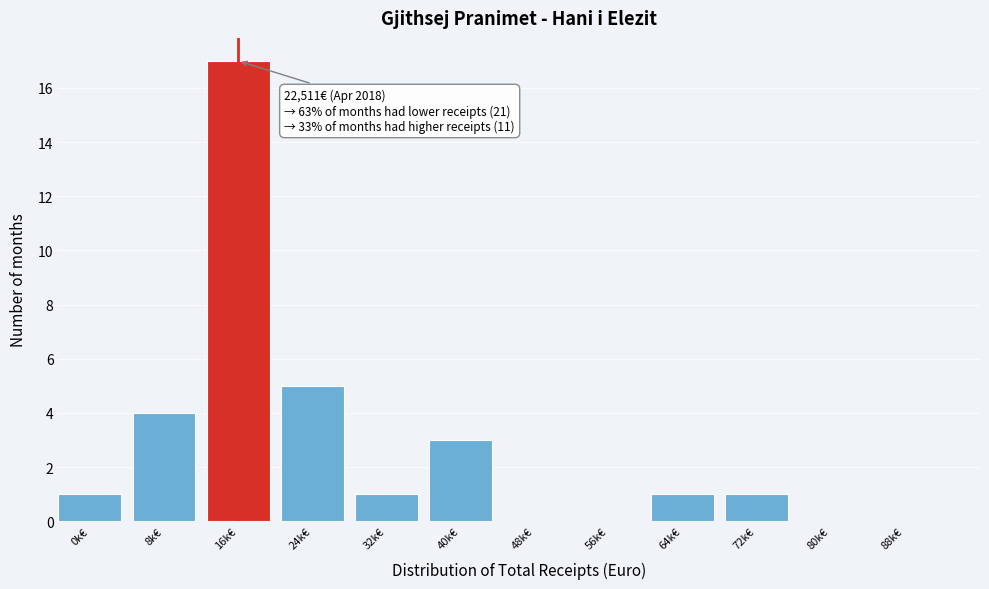

Reading left to right, extract all data points from this chart.

0k€=1	8k€=4	16k€=17	24k€=5	32k€=1	40k€=3	48k€=0	56k€=0	64k€=1	72k€=1	80k€=0	88k€=0